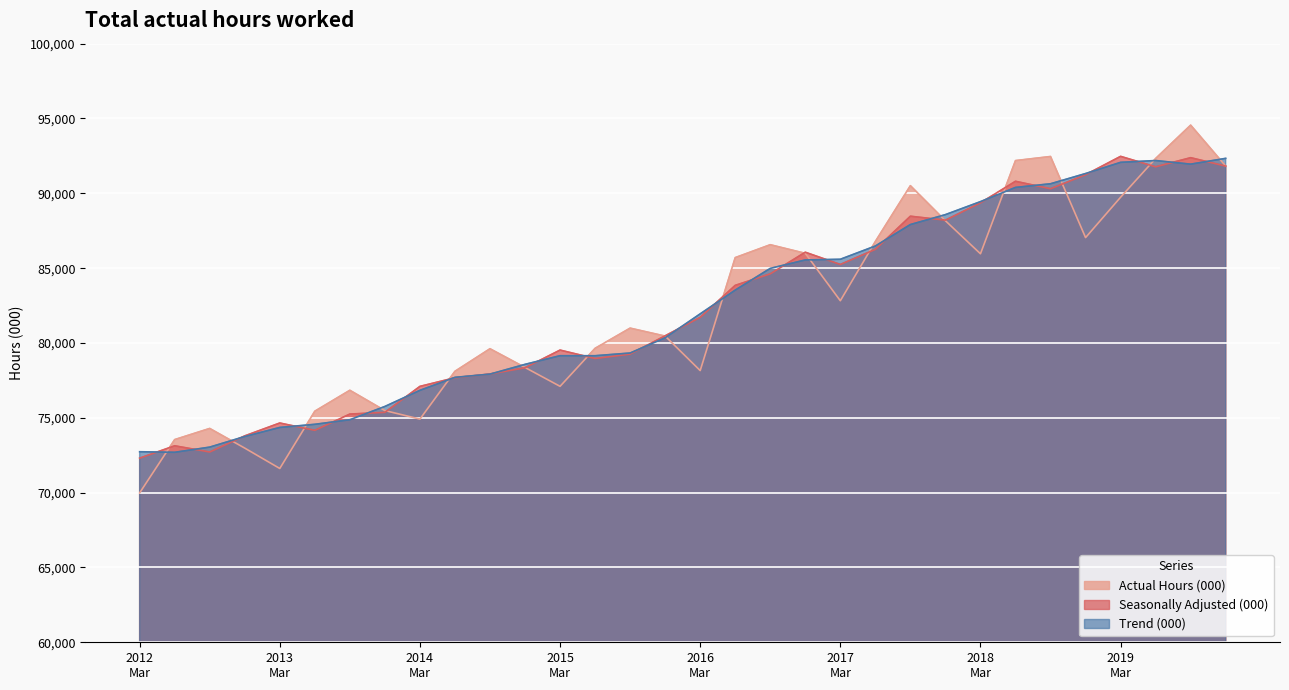

At which category does Actual Hours (000) reach its first local peak?

2012 Sep